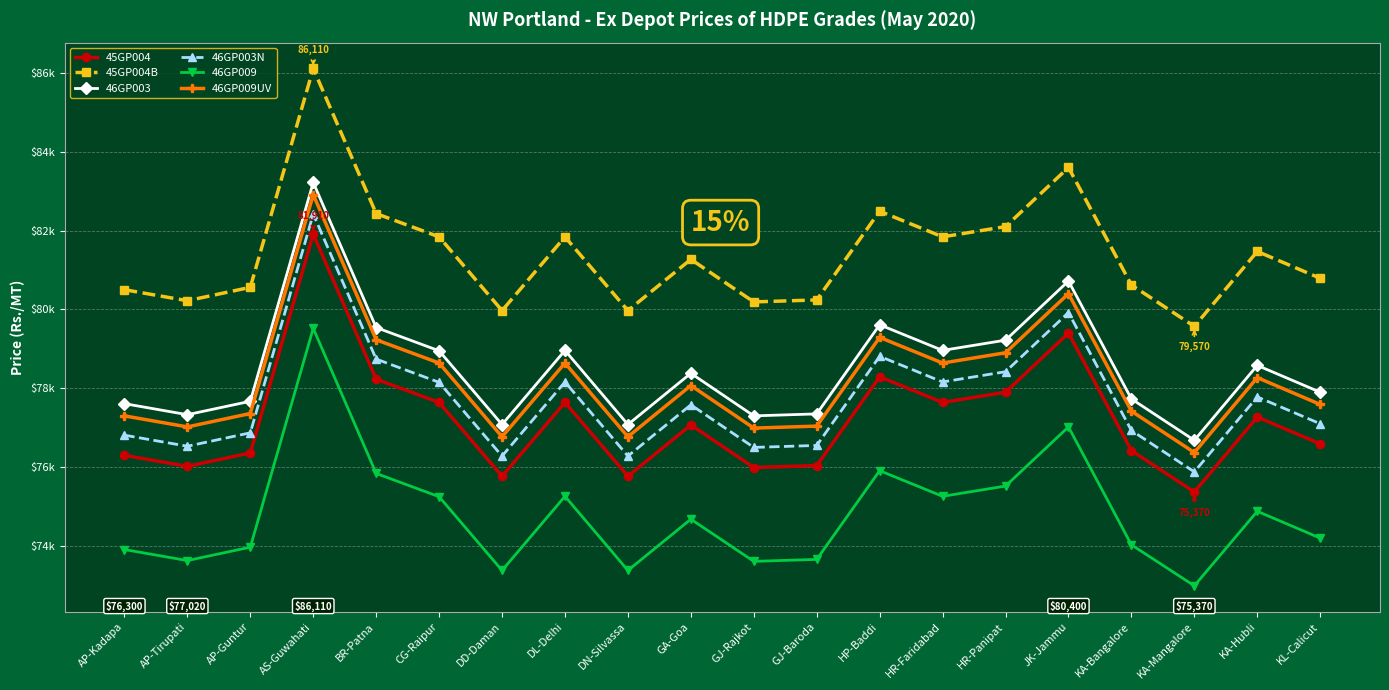

True or false: 46GP003N and 46GP009 cross at least once.

False